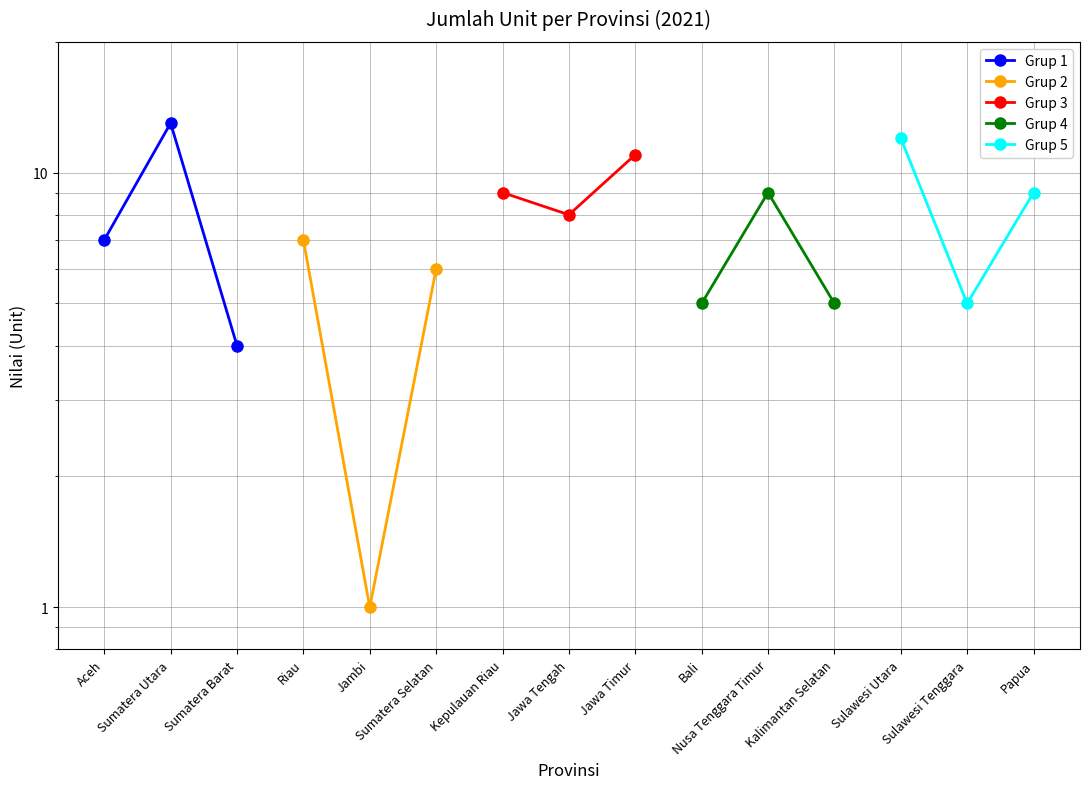

Between Aceh and Sumatera Barat, which is larger?

Aceh